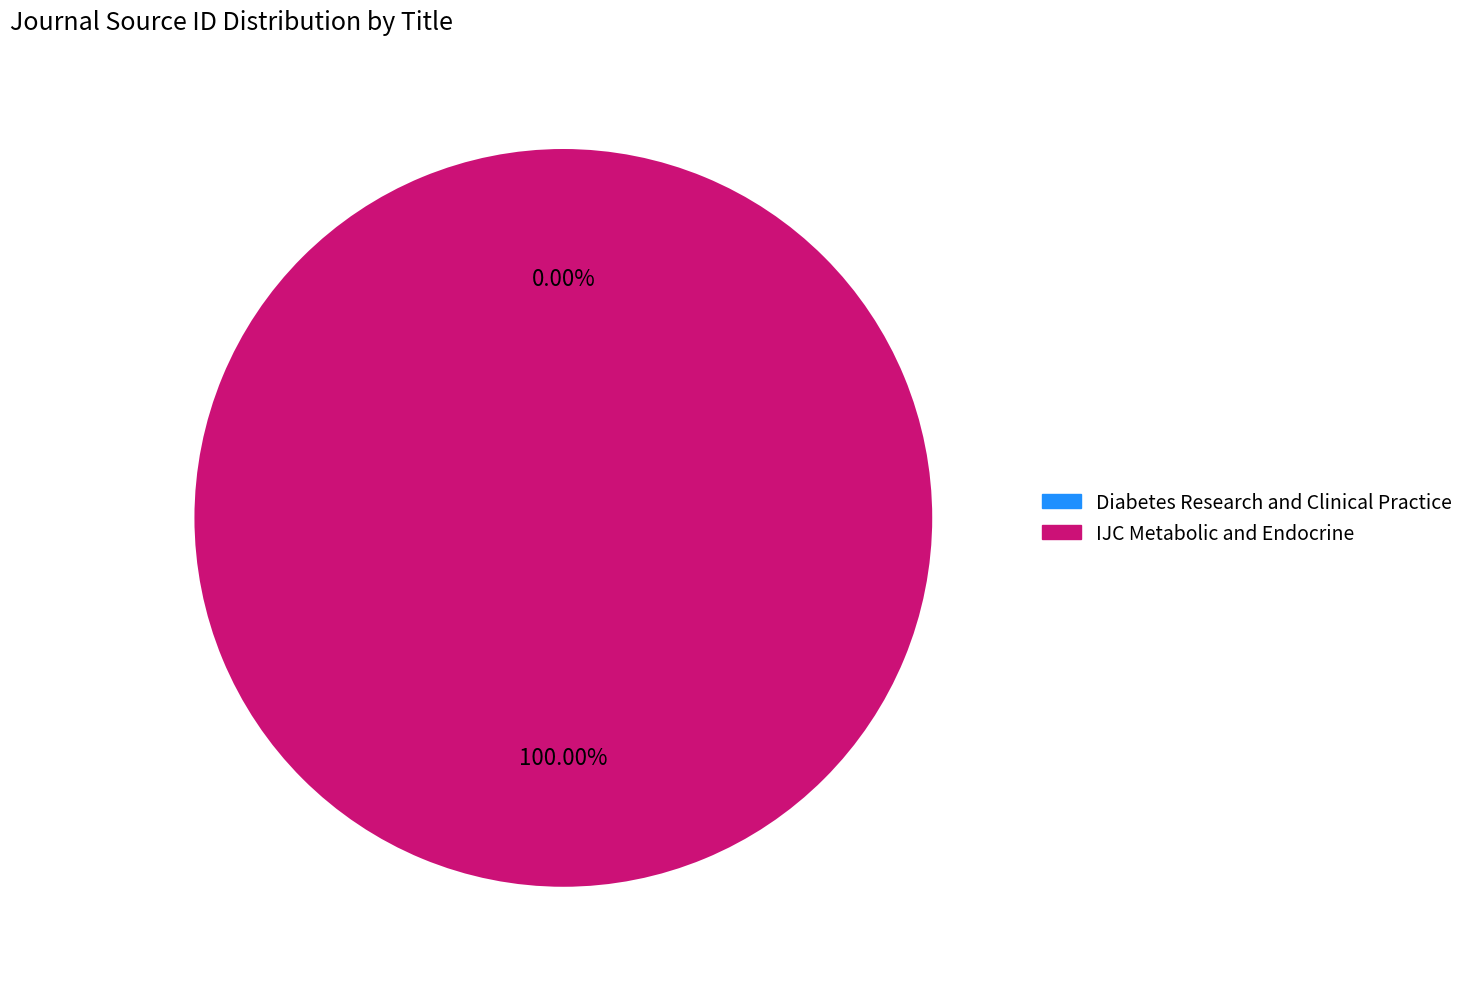

Which slice is the largest?

IJC Metabolic and Endocrine